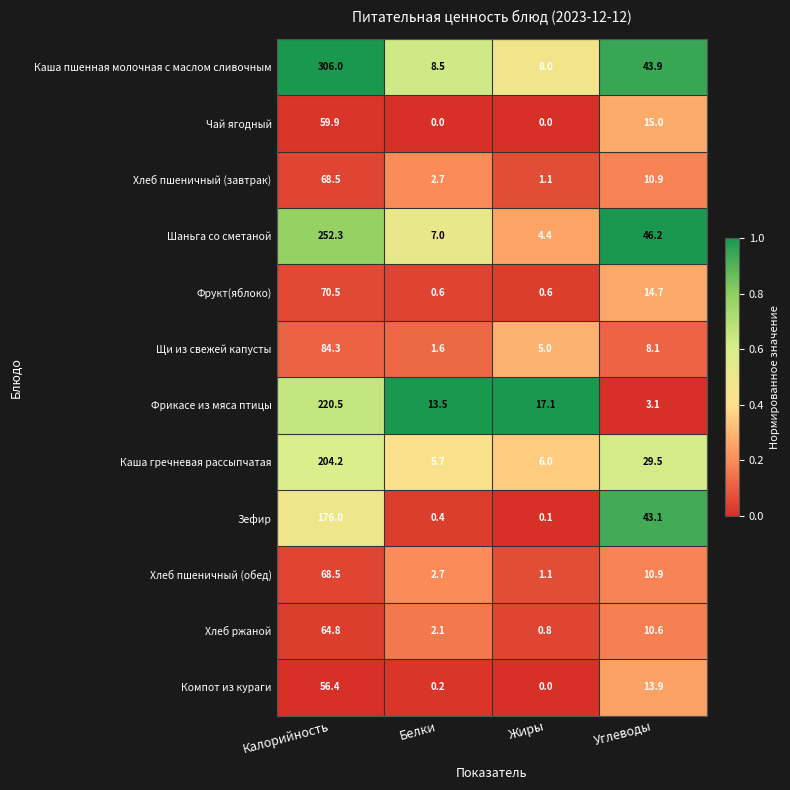

List the labels in order of Каша пшенная молочная с маслом сливочным value, smallest first.

Жиры, Белки, Углеводы, Калорийность